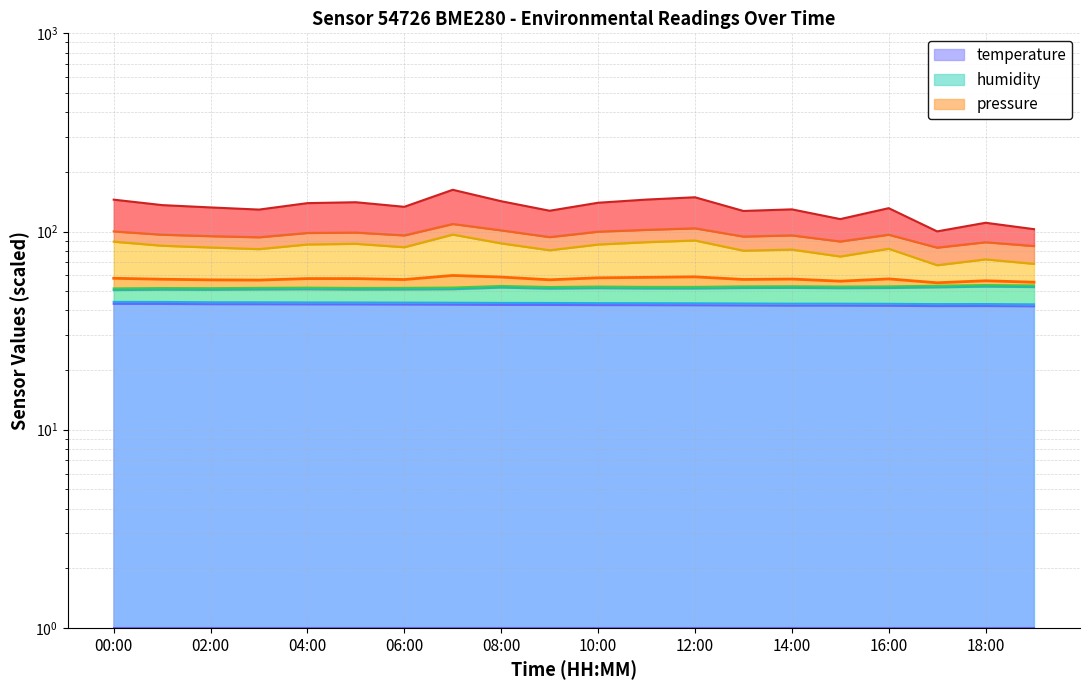

Which label corresponds to the smallest value in the chart?

19:00